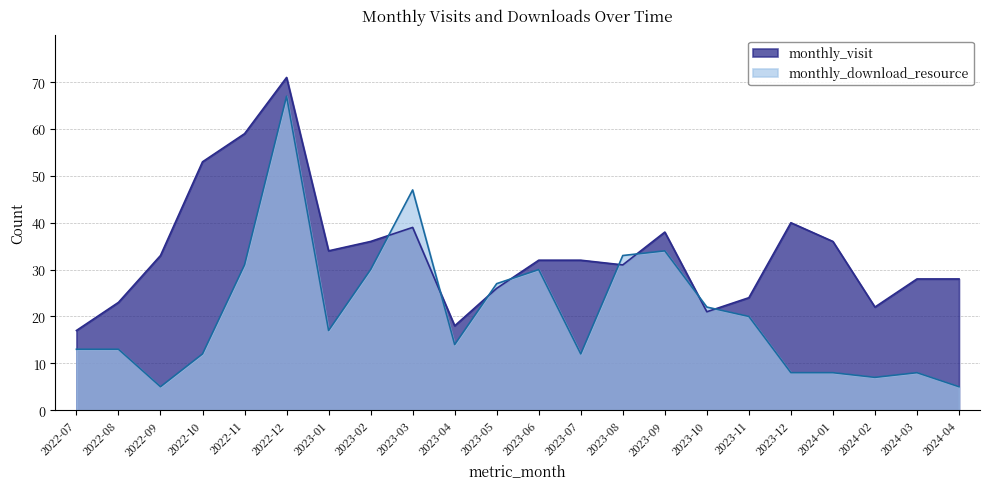

In monthly_download_resource, how many points are lower than both neighbors (excluding endpoints)?

5